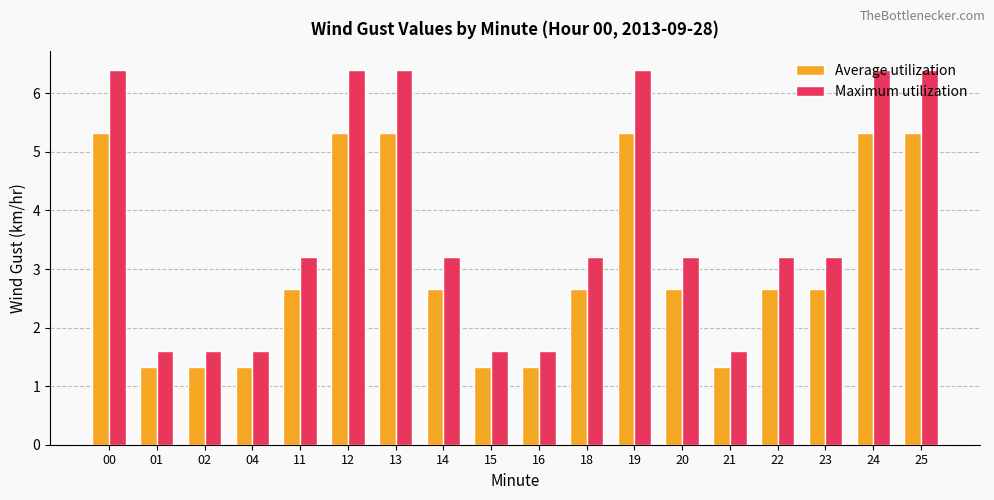

Which series has the largest total across all categories?

Maximum utilization